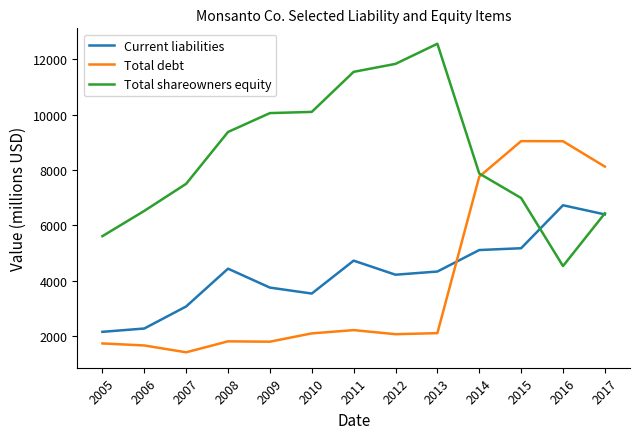

What are all the series names shown in the legend?

Current liabilities, Total debt, Total shareowners equity